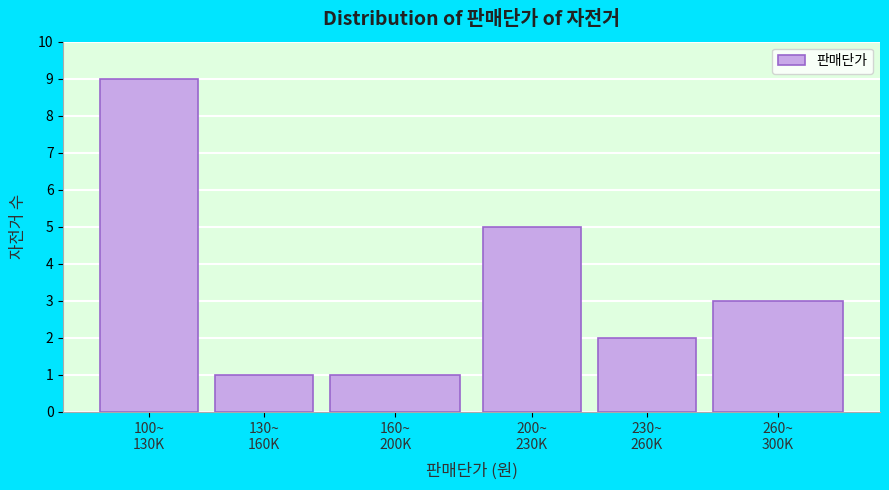

Reading right to left, extract all data points from this chart.

3	2	5	1	1	9